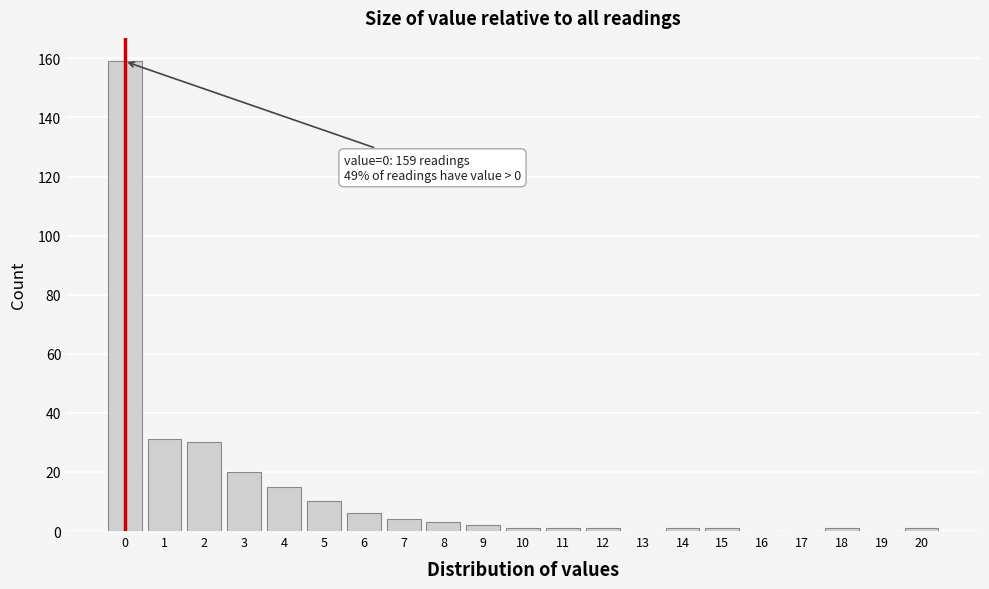

Reading right to left, extract all data points from this chart.

20=1	19=0	18=1	17=0	16=0	15=1	14=1	13=0	12=1	11=1	10=1	9=2	8=3	7=4	6=6	5=10	4=15	3=20	2=30	1=31	0=159